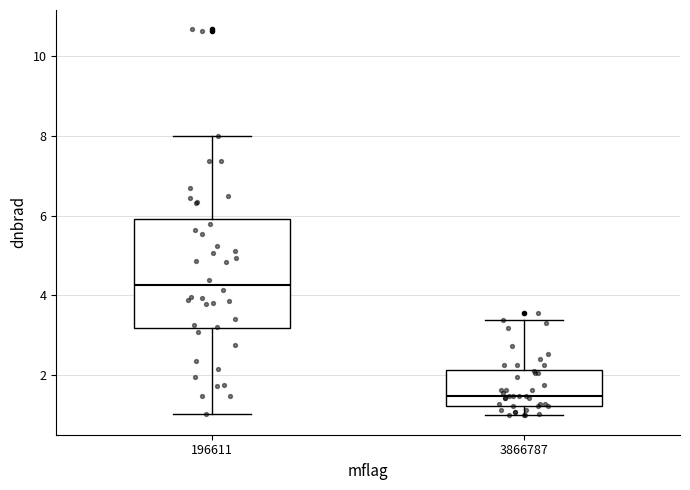

Where is the upper edge of the box at x = 3866787 on the y-axis? The values are not printed on the chart, so give them approximately, as read against the axis.

2.2